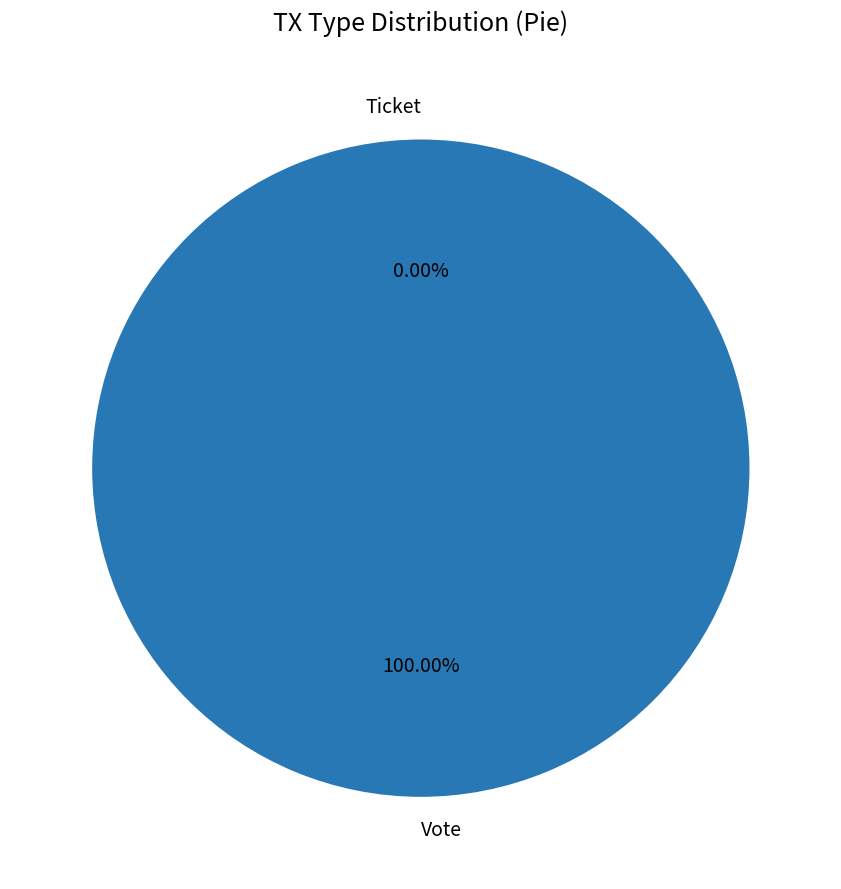

What percentage is NOT represented by Ticket?

100.0%